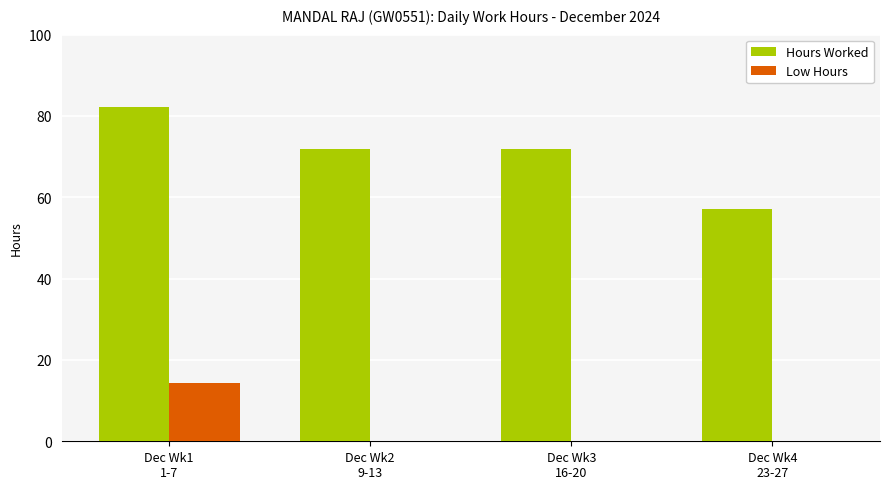

Which series has the largest total across all categories?

Hours Worked